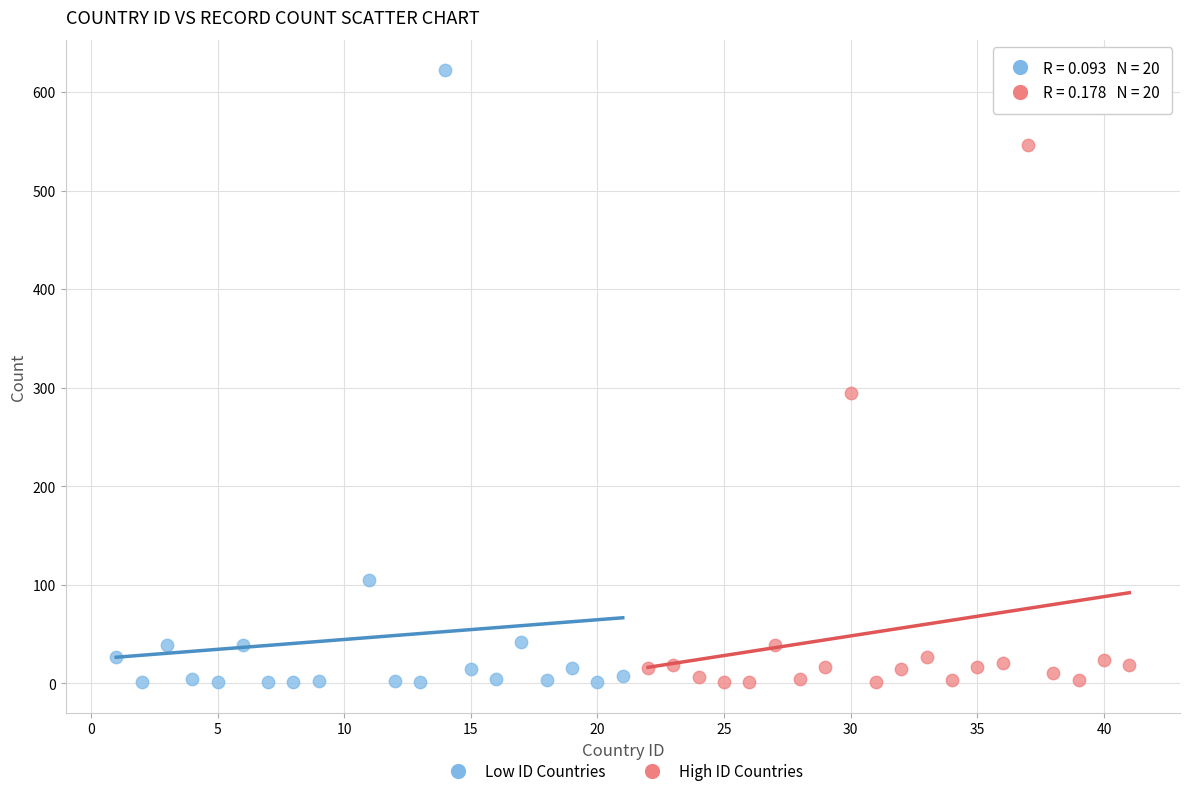

Which series has the widest spread of Y values?

Low ID Countries